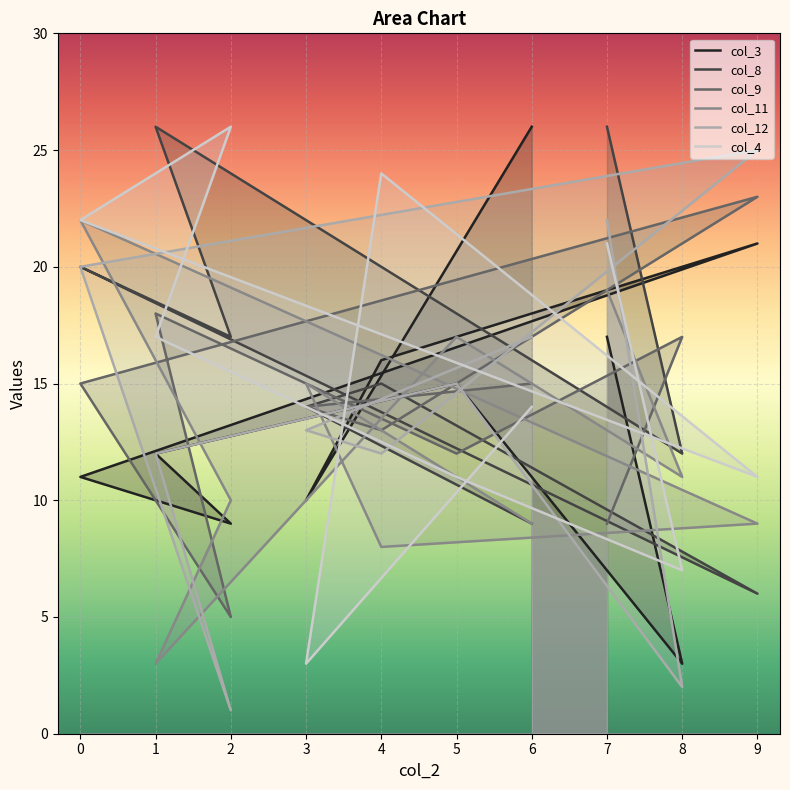

What is the approximate value of col_3 at 0, to the nearest 5?

10